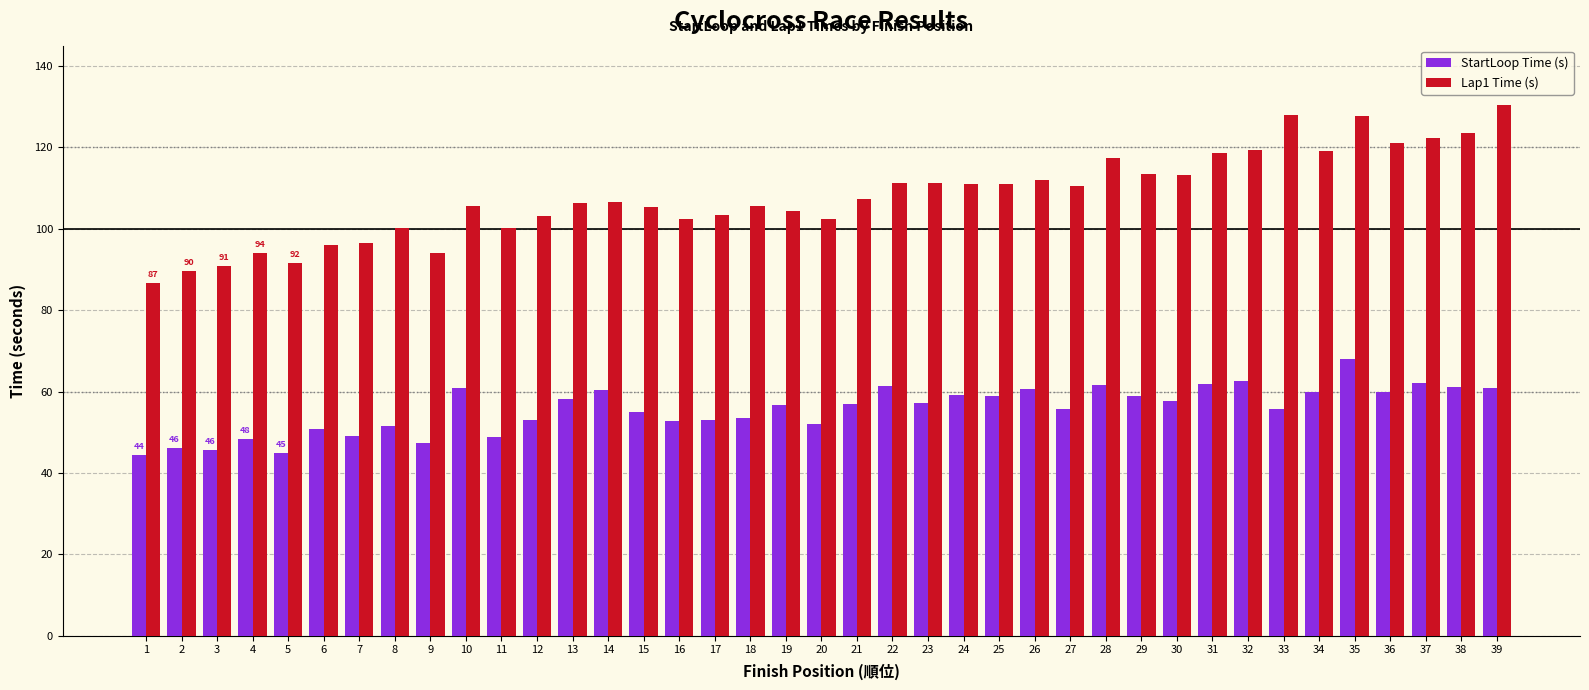

Does the chart contain any negative values?

No